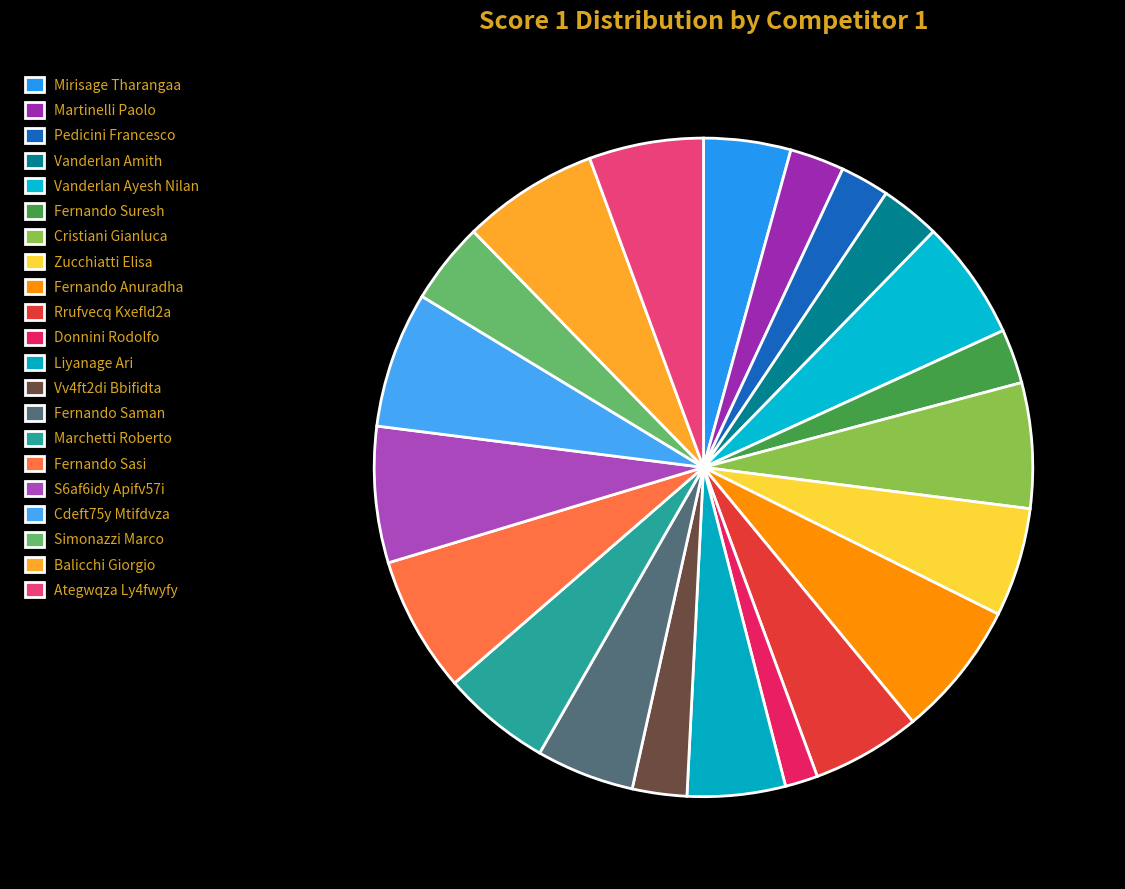

Count the number of slices in the pie.

21